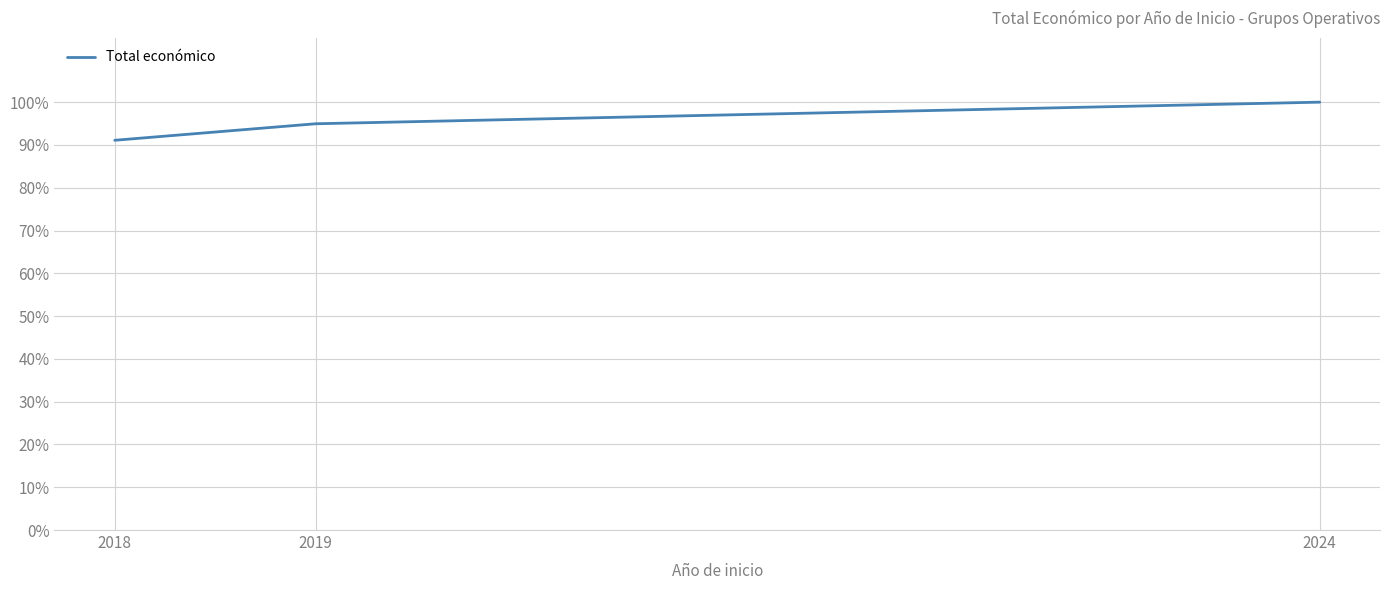

Approximately how many times larger is the value at 2018 compared to 2024?

0.9